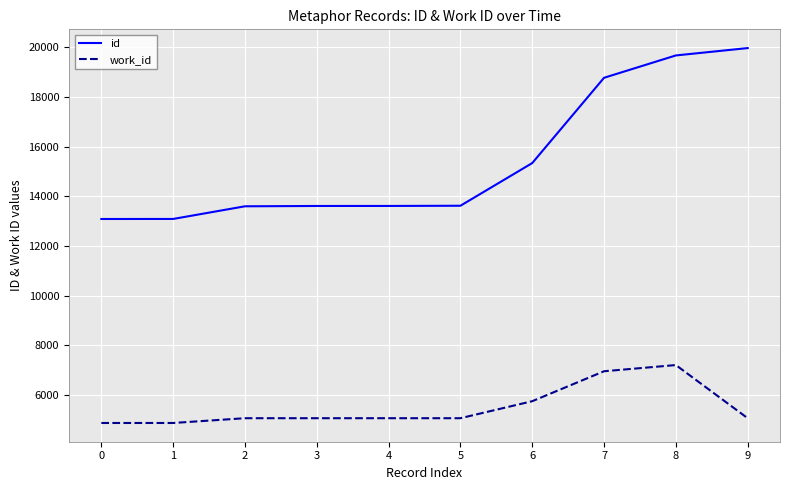

True or false: work_id and id intersect in this chart.

False